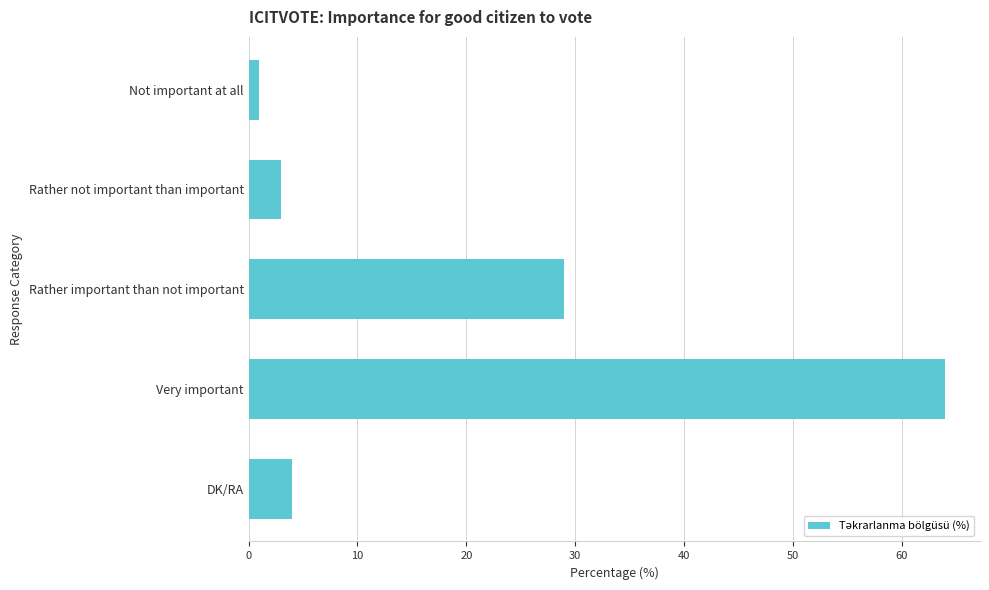

Between DK/RA and Rather important than not important, which is larger?

Rather important than not important